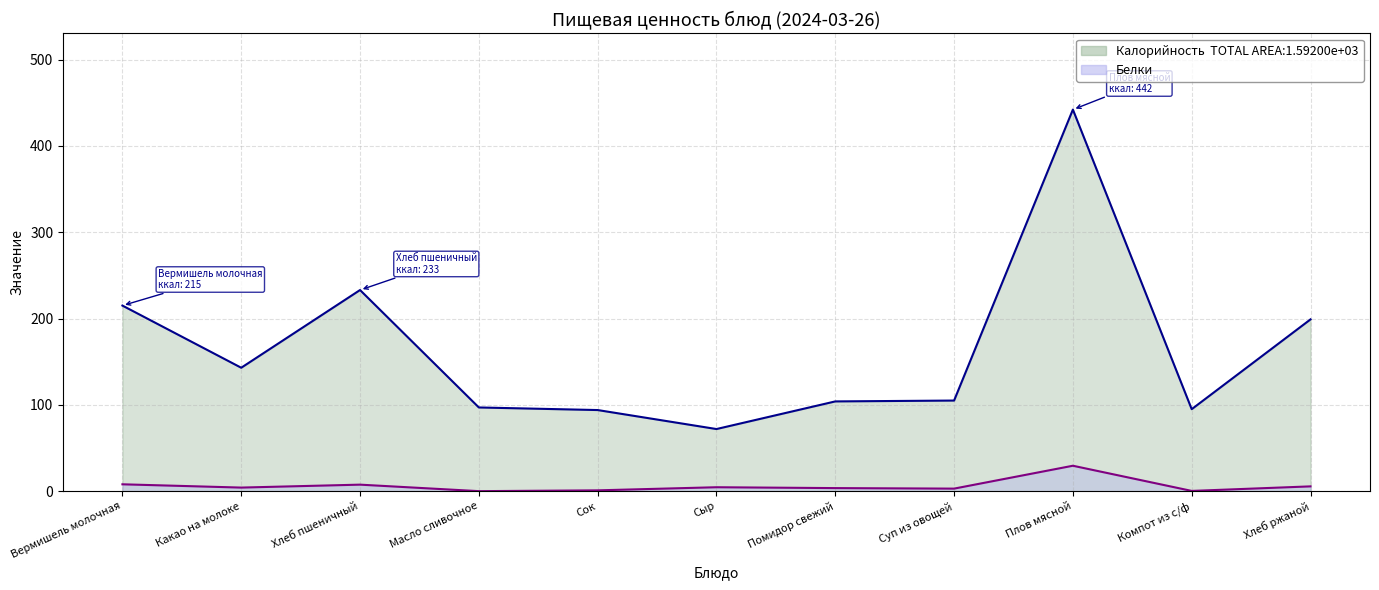

What are all the series names shown in the legend?

Калорийность, Белки